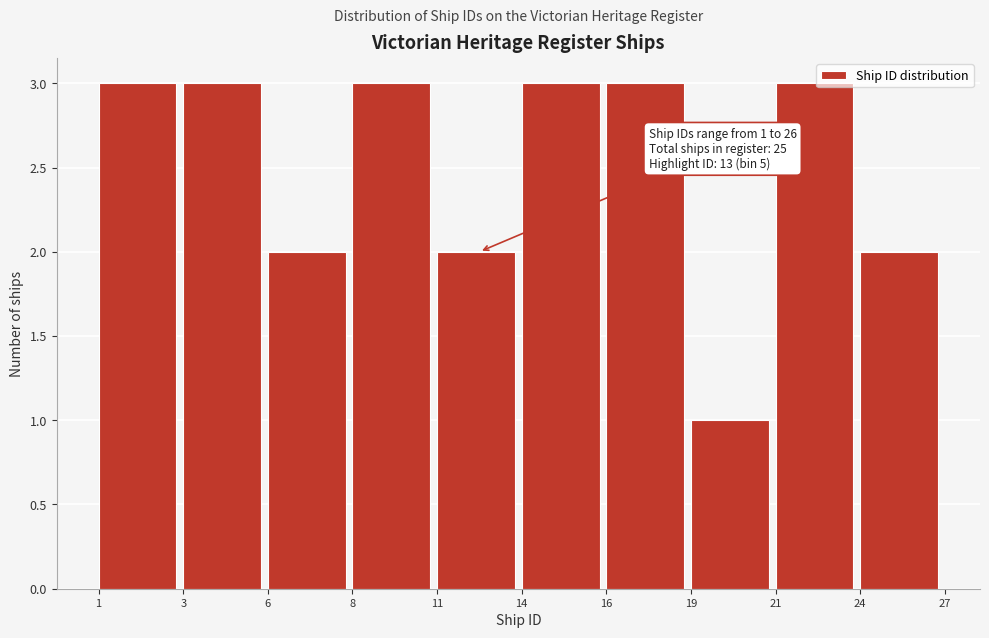

Reading right to left, transcribe all the data shown in this chart.

2	3	1	3	3	2	3	2	3	3